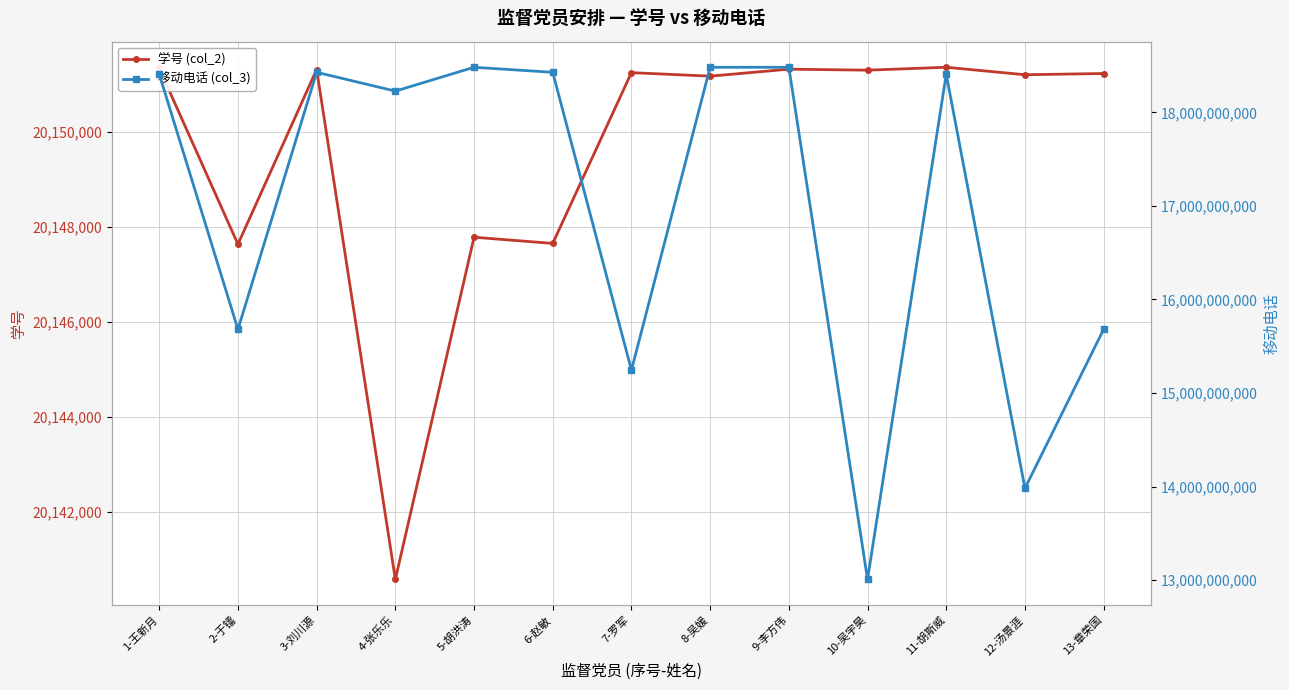

How many data points does each series have?

13